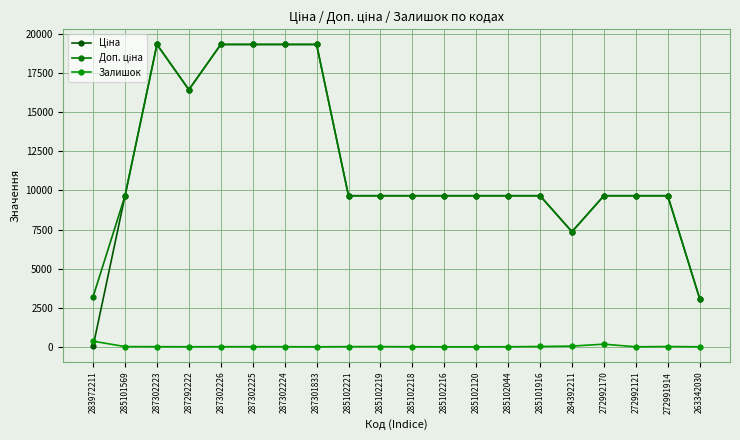

True or false: Доп. ціна and Залишок intersect in this chart.

False